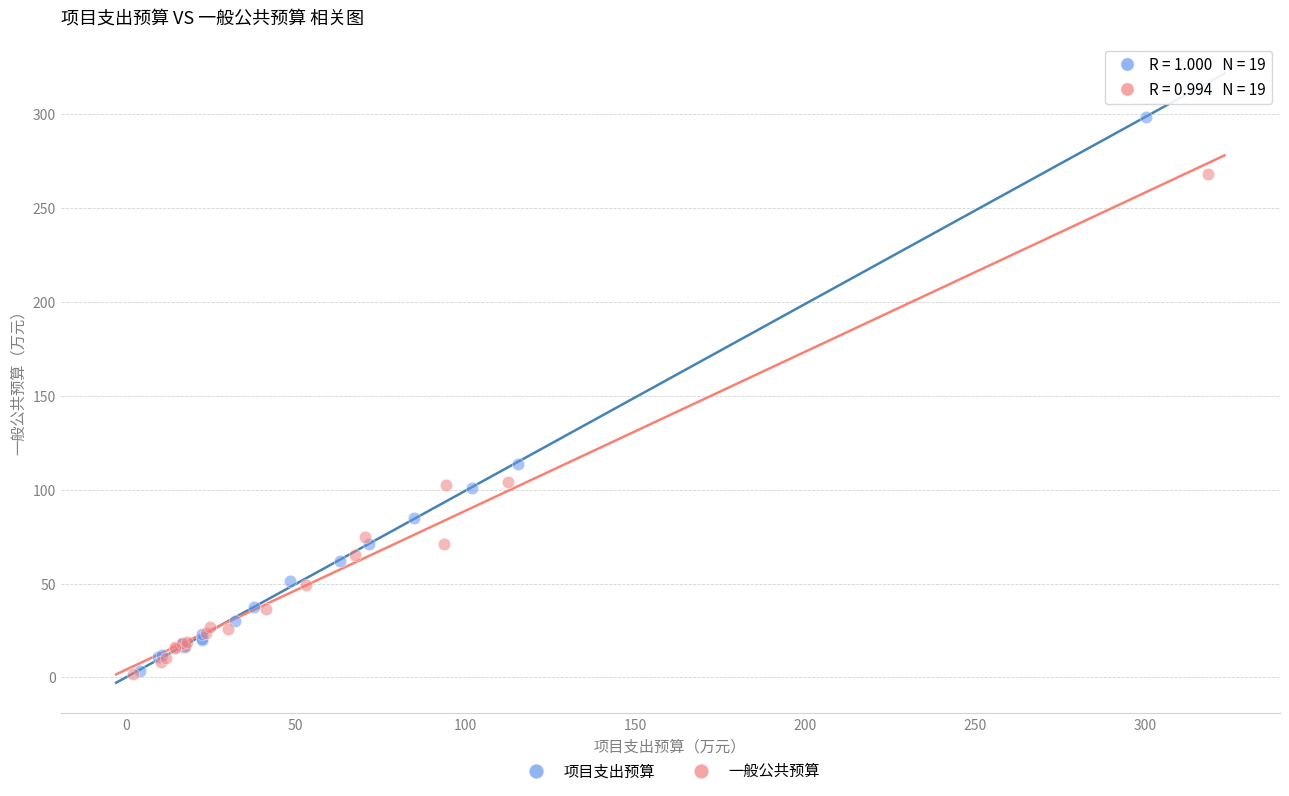

Which series has the largest Y range (max minus min)?

项目支出预算